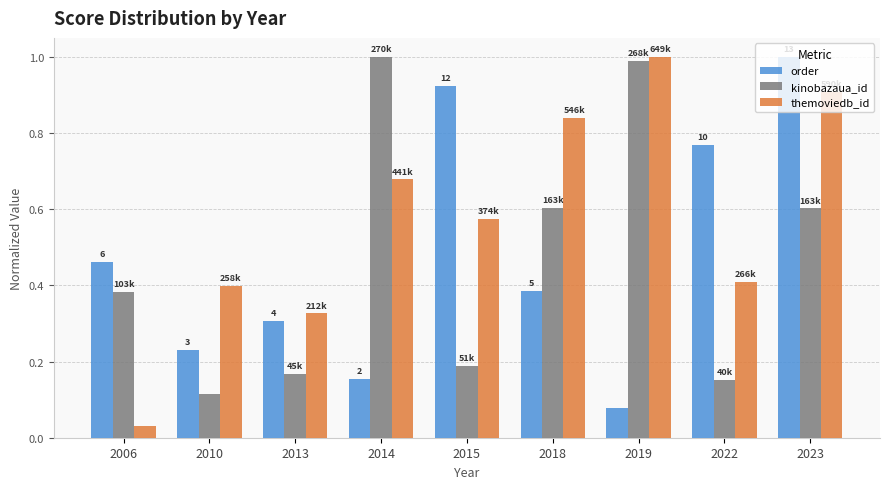

Is the value of kinobazaua_id at 2023 greater than the value of order at 2015?

No